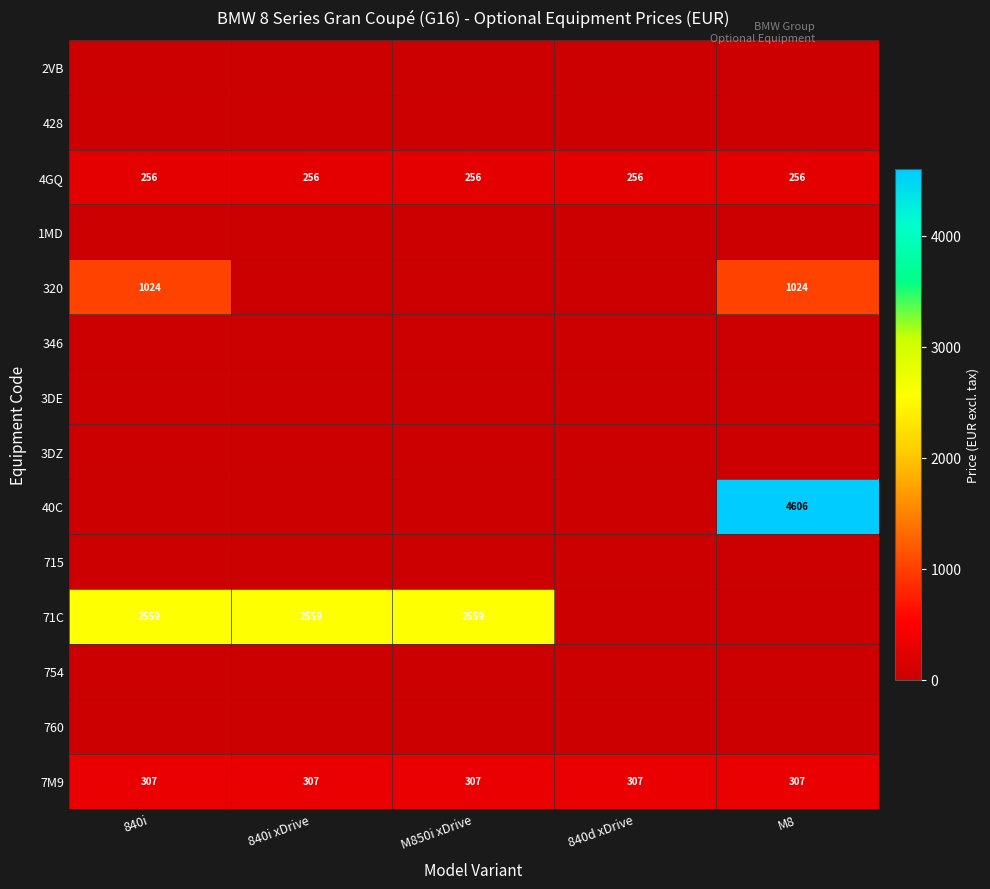

Is the value of 4GQ at 840i greater than the value of 7M9 at 840i xDrive?

No